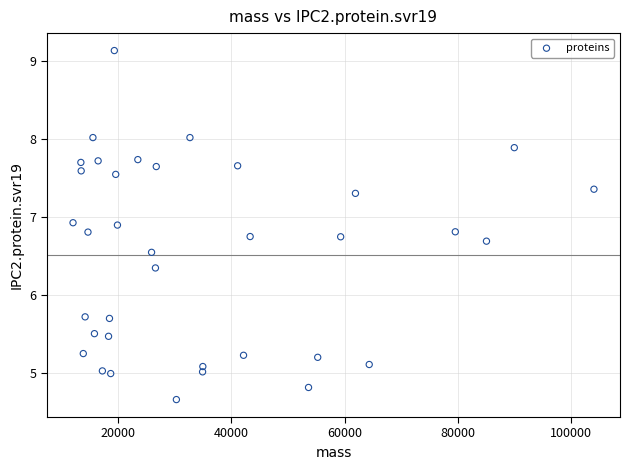

What is the range of Y values (max minus min)?

4.5